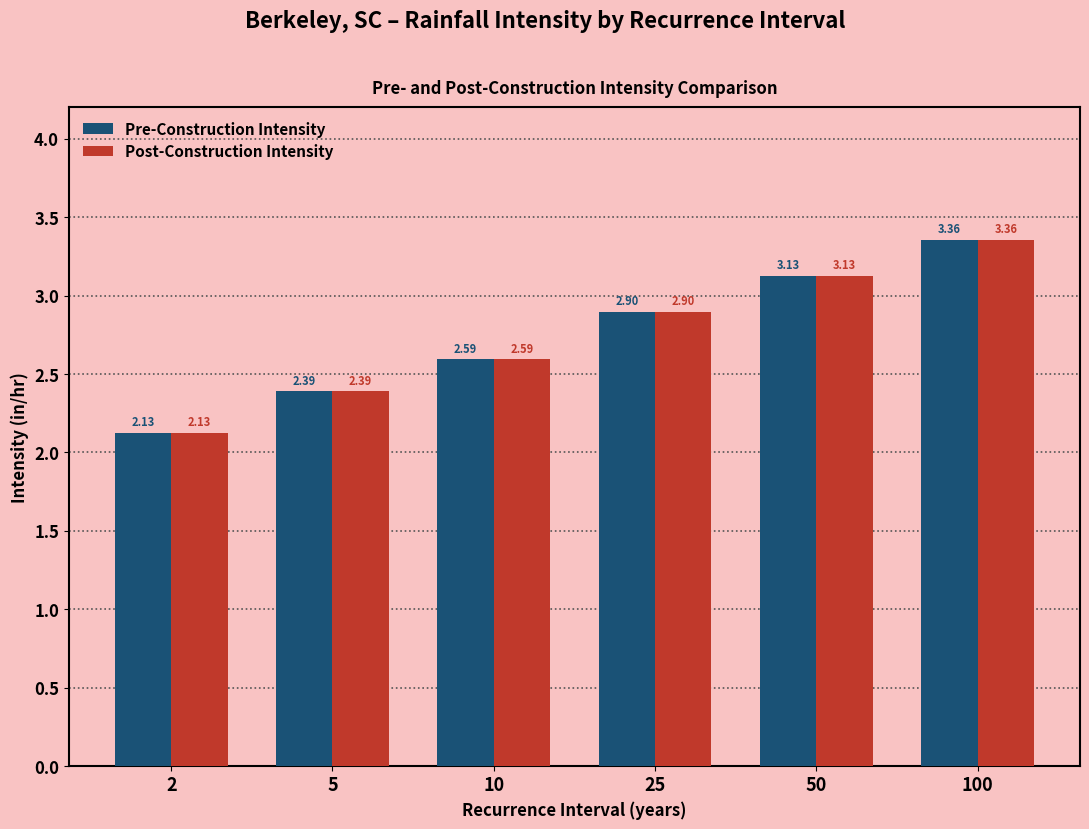

What is the difference between the Pre-Construction Intensity values at 2 and 100?

1.2